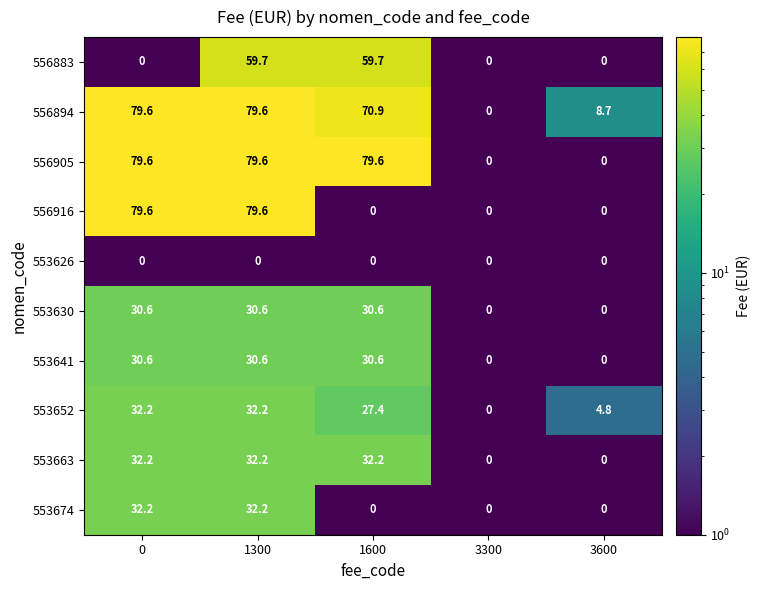

Is it true that 553652 equals 32.2 at 1300?

True